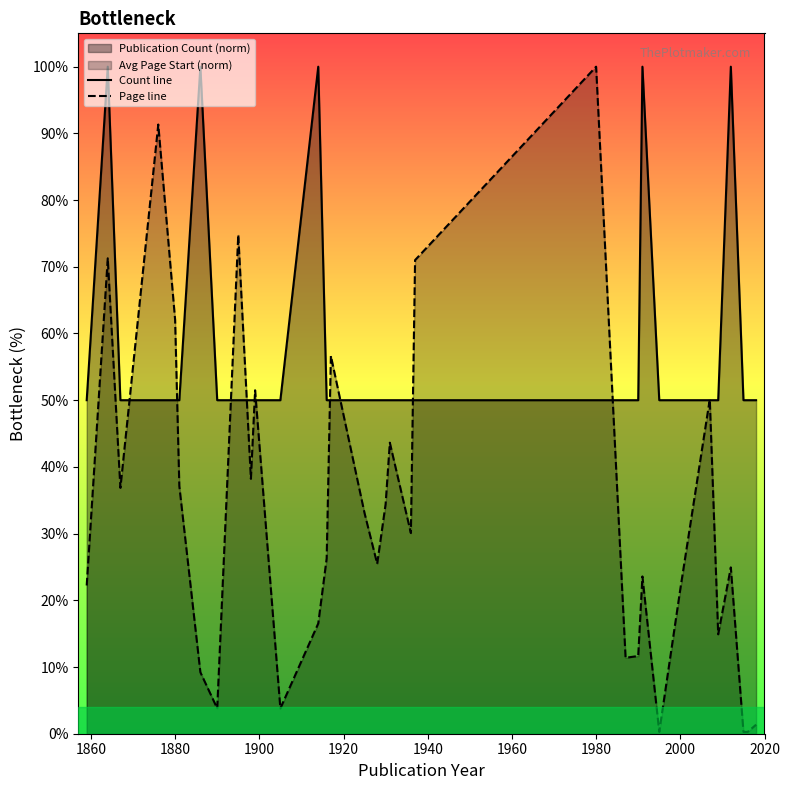

Reading left to right, list all the values displayed in this chart.

Count line: 50.0	100.0	50.0	50.0	50.0	50.0	100.0	50.0	50.0	50.0	50.0	50.0	100.0	50.0	50.0	50.0	50.0	50.0	50.0	50.0	50.0	50.0	50.0	50.0	100.0	50.0	50.0	50.0	50.0	100.0	50.0	50.0	50.0
Page line: 22.2	71.3	36.9	91.3	62.1	37.1	9.2	3.8	74.8	38.2	51.5	3.8	16.5	26.3	56.6	33.1	25.5	34.4	43.6	30.1	71.0	100.0	11.4	11.7	23.6	0.3	21.7	50.1	14.9	24.9	0.3	0.3	1.4